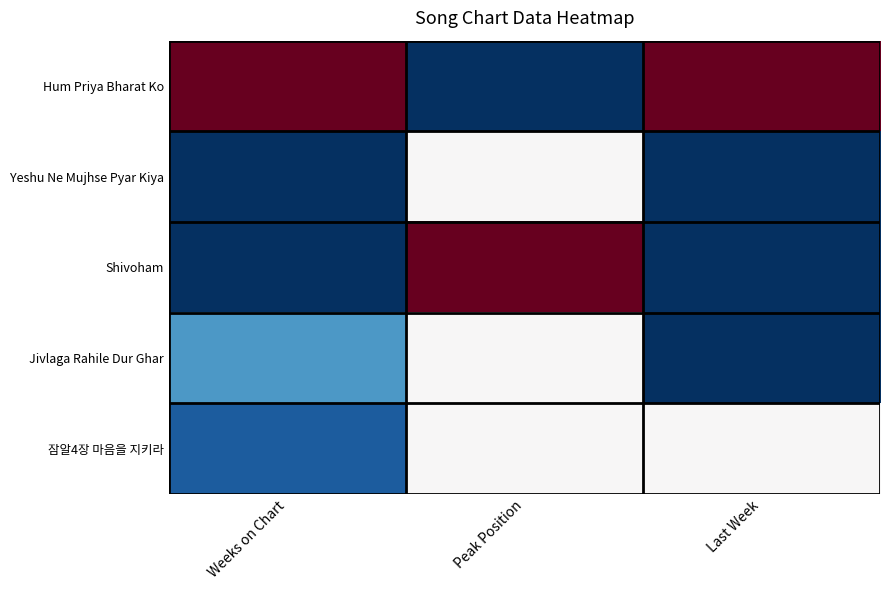

Reading right to left, what are all the values shown in this chart?

Hum Priya Bharat Ko: Last Week=1.0	Peak Position=0.0	Weeks on Chart=1.0
Yeshu Ne Mujhse Pyar Kiya: Last Week=0.0	Peak Position=0.5	Weeks on Chart=0.0
Shivoham: Last Week=0.0	Peak Position=1.0	Weeks on Chart=0.0
Jivlaga Rahile Dur Ghar: Last Week=0.0	Peak Position=0.5	Weeks on Chart=0.2
잠알4장 마음을 지키라: Last Week=0.5	Peak Position=0.5	Weeks on Chart=0.1